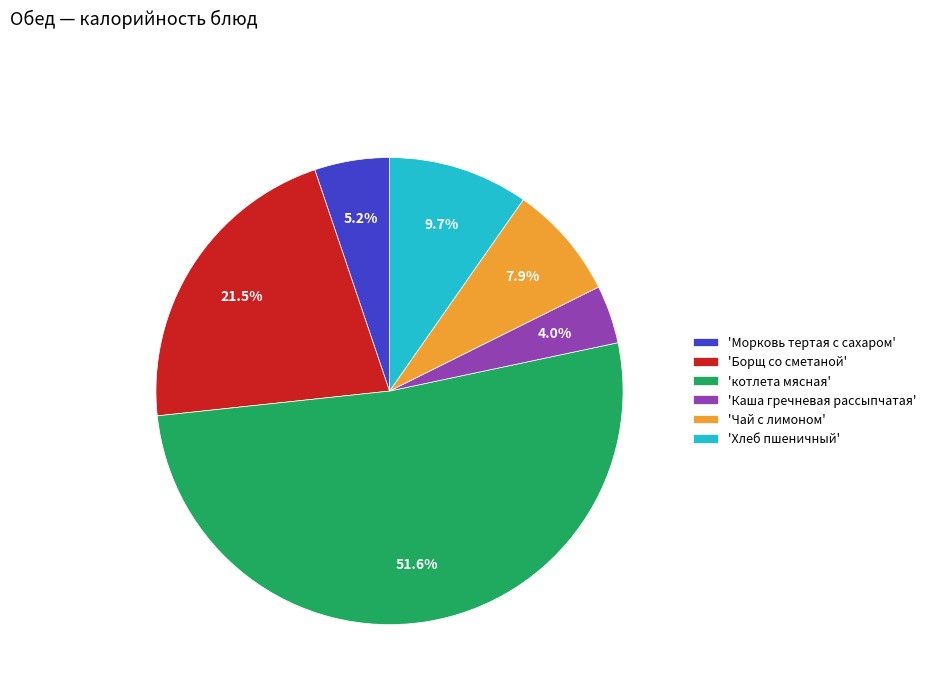

Which slice represents more than half of the pie?

'котлета мясная'